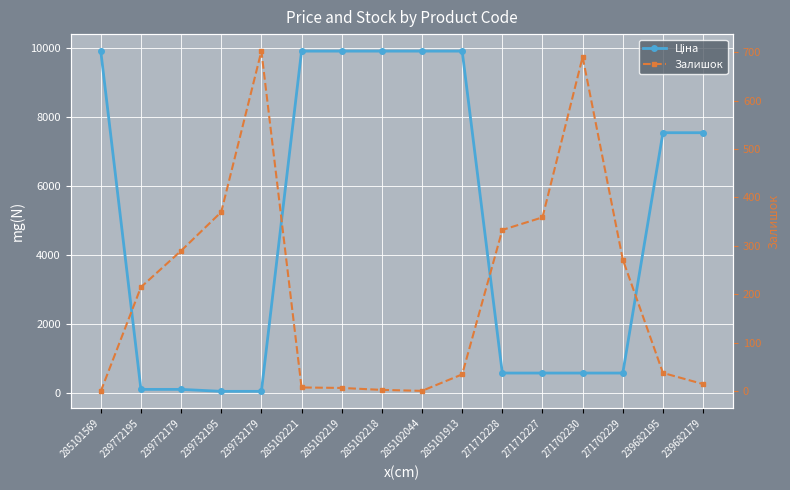

The value of Ціна at 271702230 is 206.8. True or false?

False